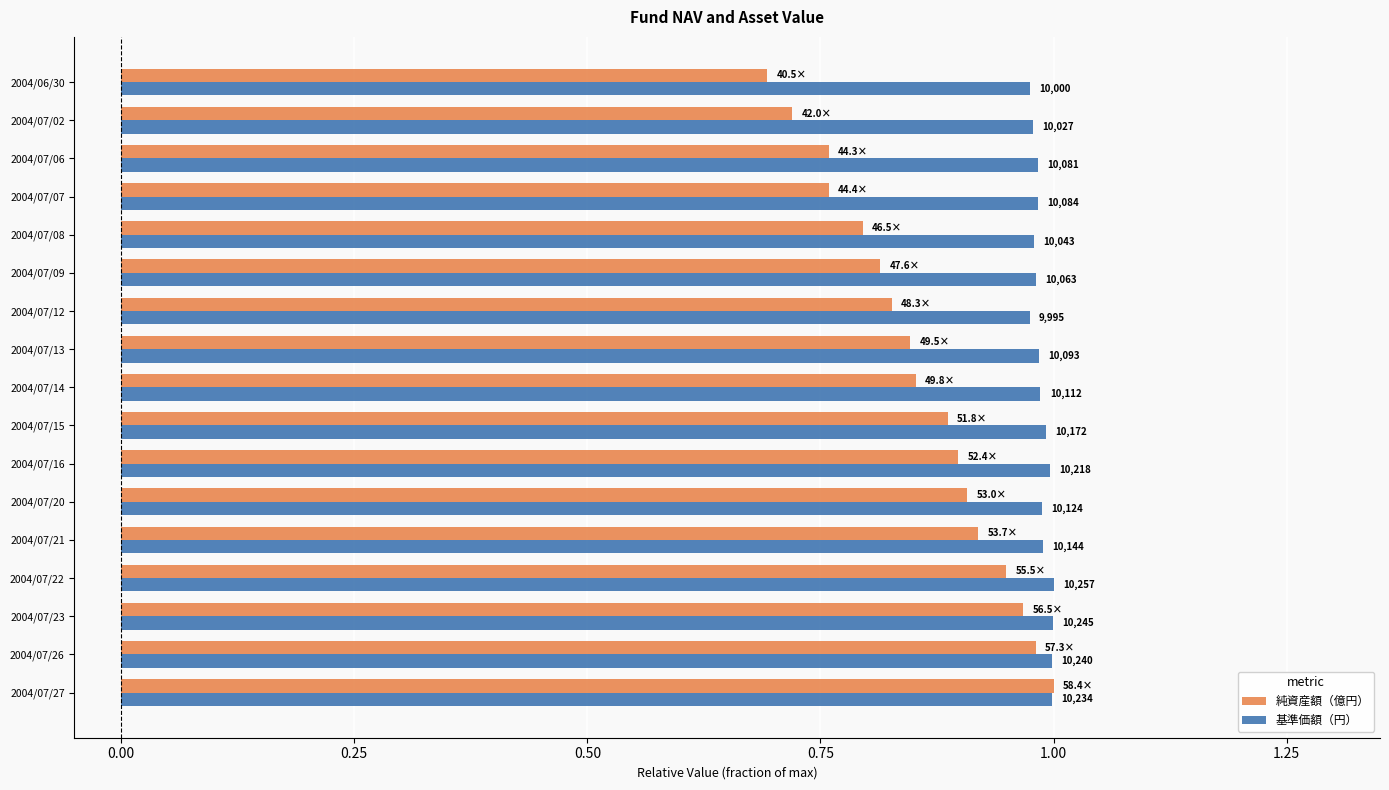

At how many categories does at least one series exceed 0?

17